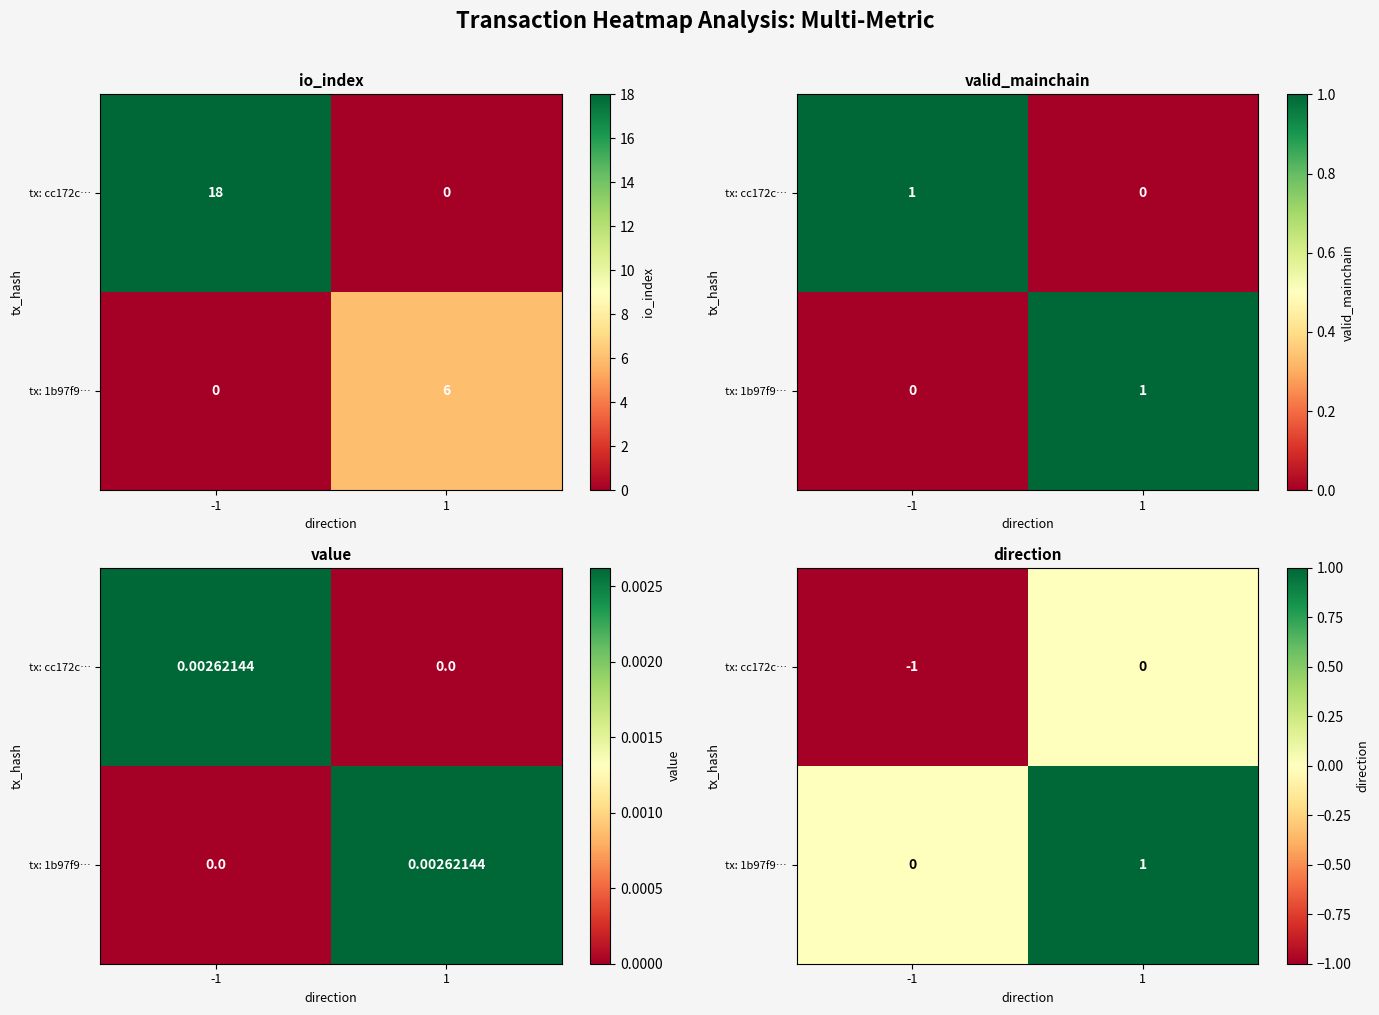

Between -1 and 1, which series saw the biggest shift?

tx: cc172c…